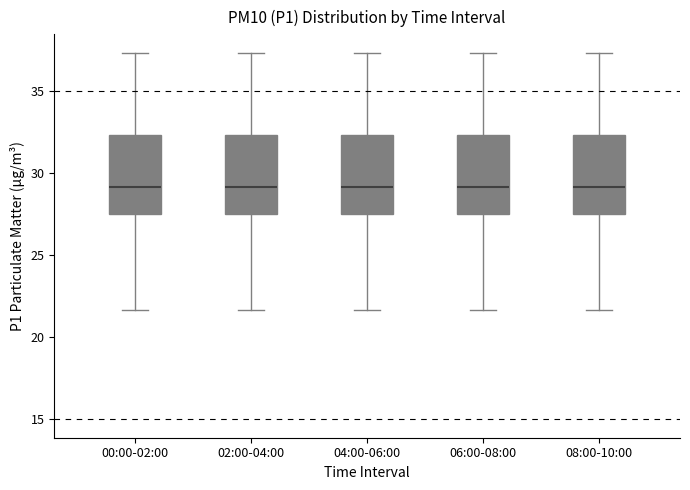

Reading left to right, read every box against the y-axis: the position of its median line, the range the box covers, and the ends of its whiskers. The values are not printed on the chart, so give them approximately, as read against the axis.

00:00-02:00: median 29.0, box 27.5 to 32.5, whiskers 21.5 to 37.5
02:00-04:00: median 29.0, box 27.5 to 32.5, whiskers 21.5 to 37.5
04:00-06:00: median 29.0, box 27.5 to 32.5, whiskers 21.5 to 37.5
06:00-08:00: median 29.0, box 27.5 to 32.5, whiskers 21.5 to 37.5
08:00-10:00: median 29.0, box 27.5 to 32.5, whiskers 21.5 to 37.5